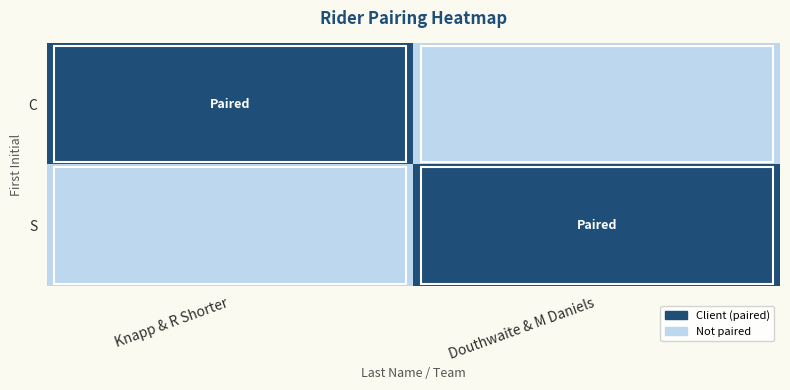

What is the total value across all series at Knapp & R Shorter?

1